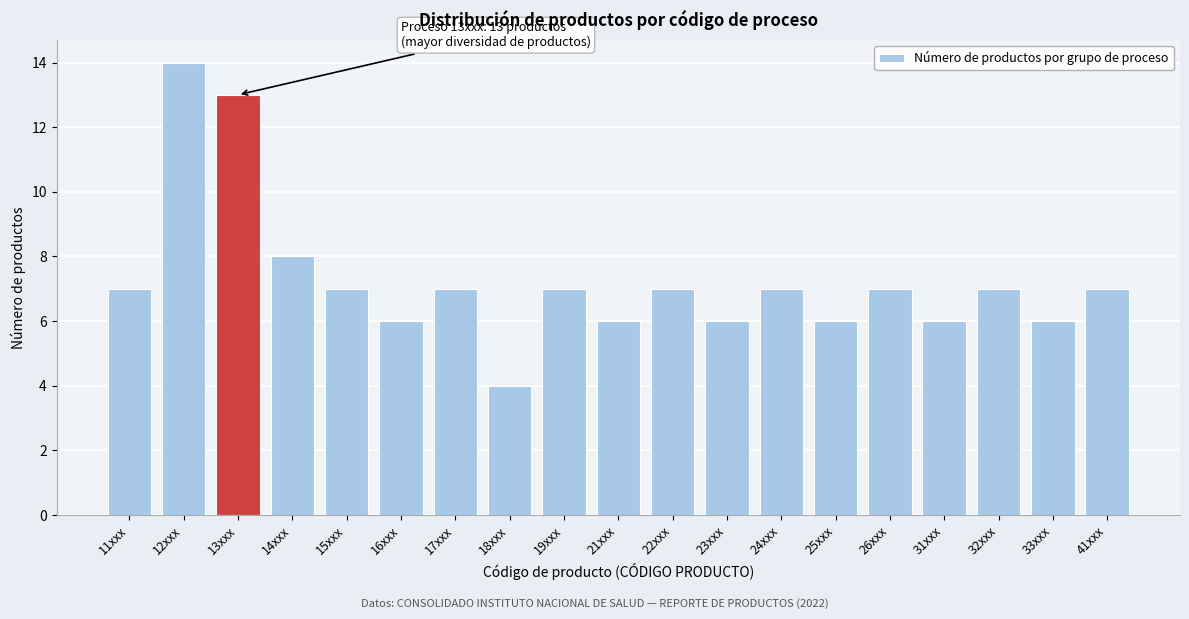

Reading left to right, what are all the values shown in this chart?

11xxx=7	12xxx=14	13xxx=13	14xxx=8	15xxx=7	16xxx=6	17xxx=7	18xxx=4	19xxx=7	21xxx=6	22xxx=7	23xxx=6	24xxx=7	25xxx=6	26xxx=7	31xxx=6	32xxx=7	33xxx=6	41xxx=7